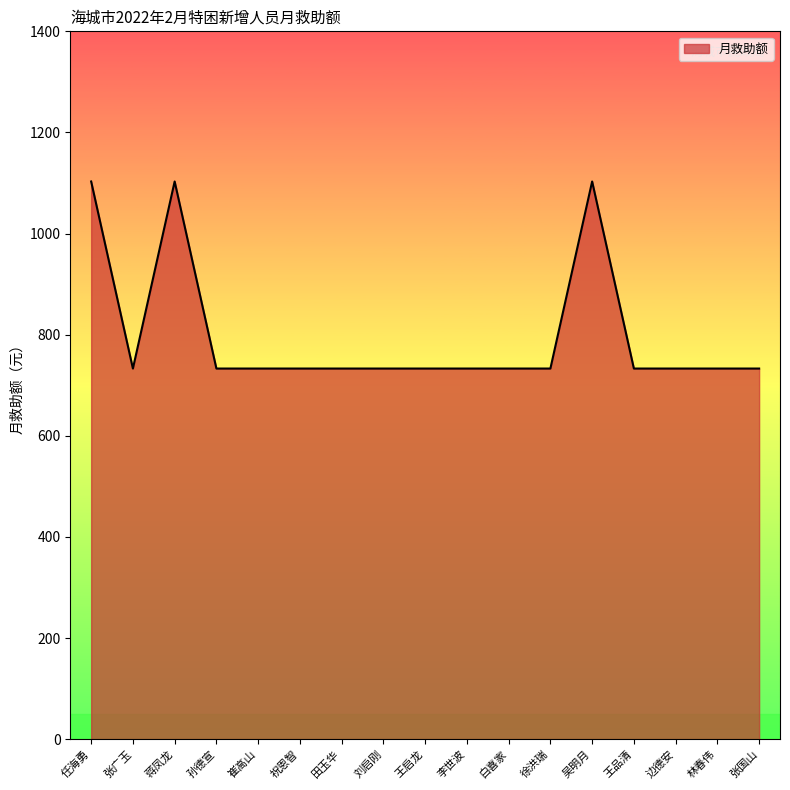

What is the approximate value at 王品清?

733